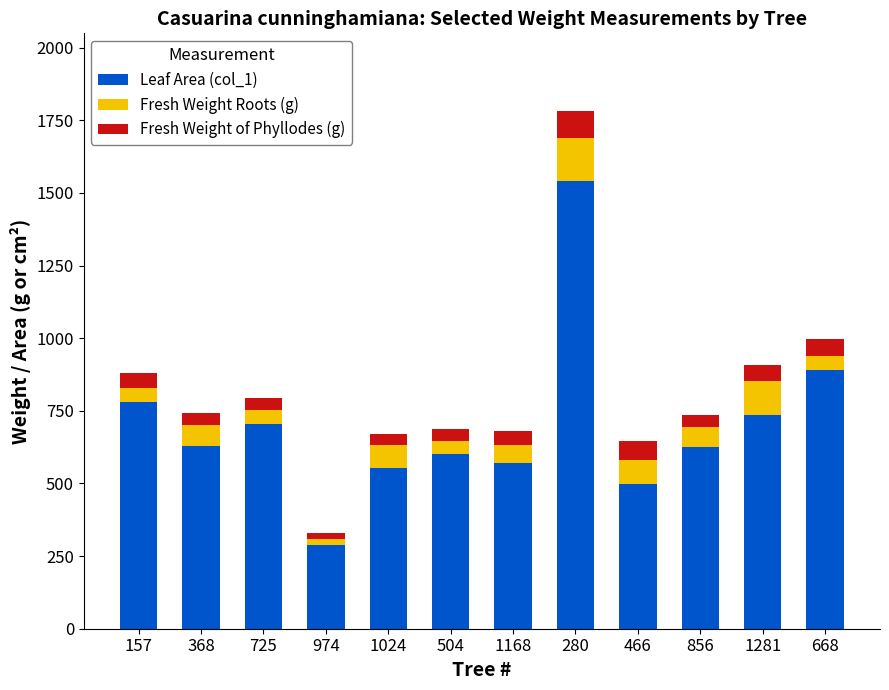

What is the minimum value for Leaf Area (col_1)?

287.3